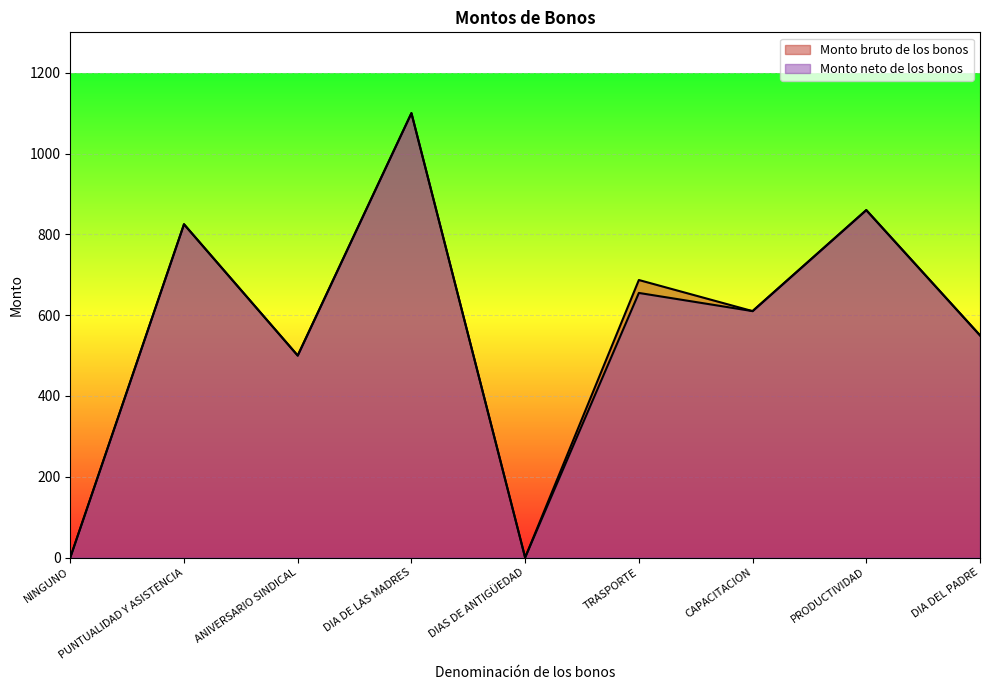

Reading right to left, transcribe all the data shown in this chart.

Monto bruto de los bonos: 550	860	610	687	0	1100	500	825	0
Monto neto de los bonos: 550	860	610	655	0	1100	500	825	0